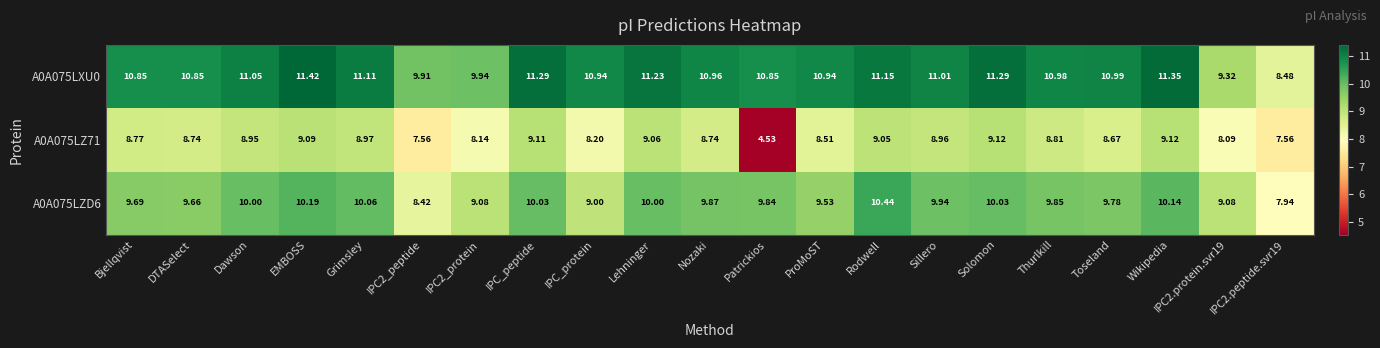

Which category has the highest value across all series?

EMBOSS